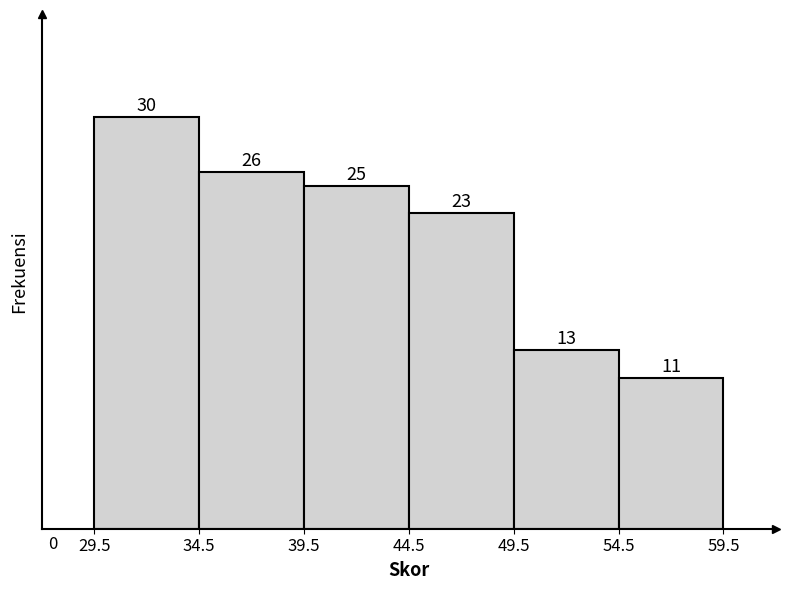

Reading left to right, list every bar in this chart as the range it spans on the x-axis followed by its height.

29.5 to 34.5: 30
34.5 to 39.5: 26
39.5 to 44.5: 25
44.5 to 49.5: 23
49.5 to 54.5: 13
54.5 to 59.5: 11